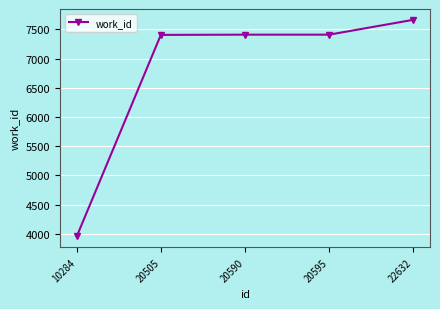

Where is the data nearest to the value 5810?

20505